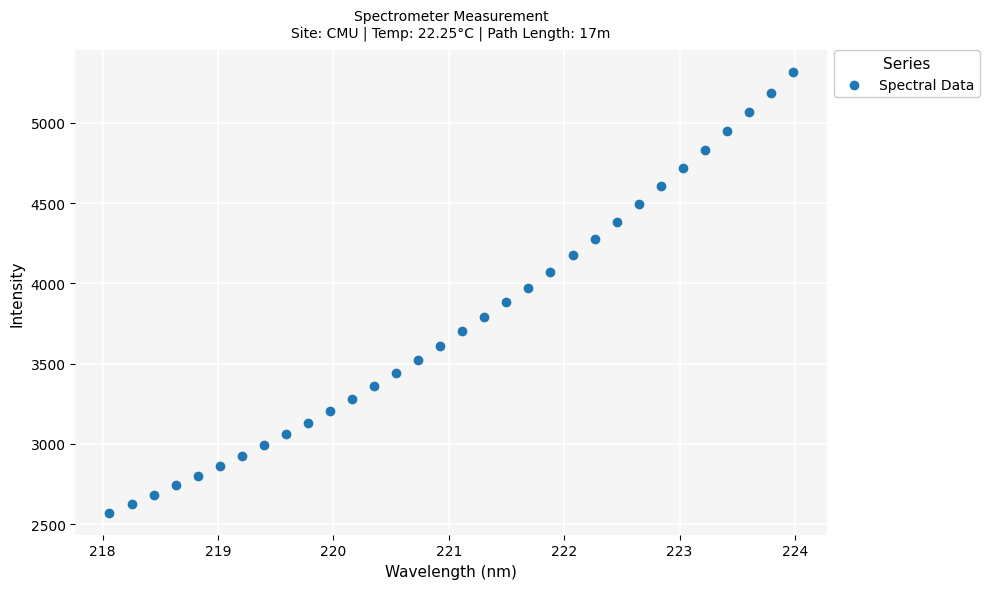

What is the range of Y values (max minus min)?

2745.3